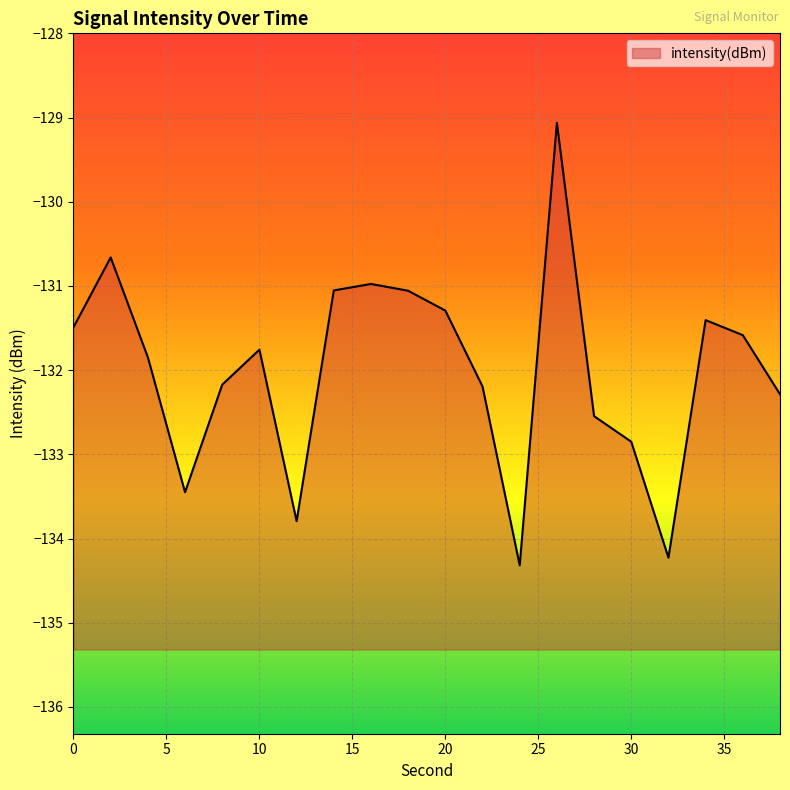

How many interior local peaks (higher than both neighbors) does the data have?

5